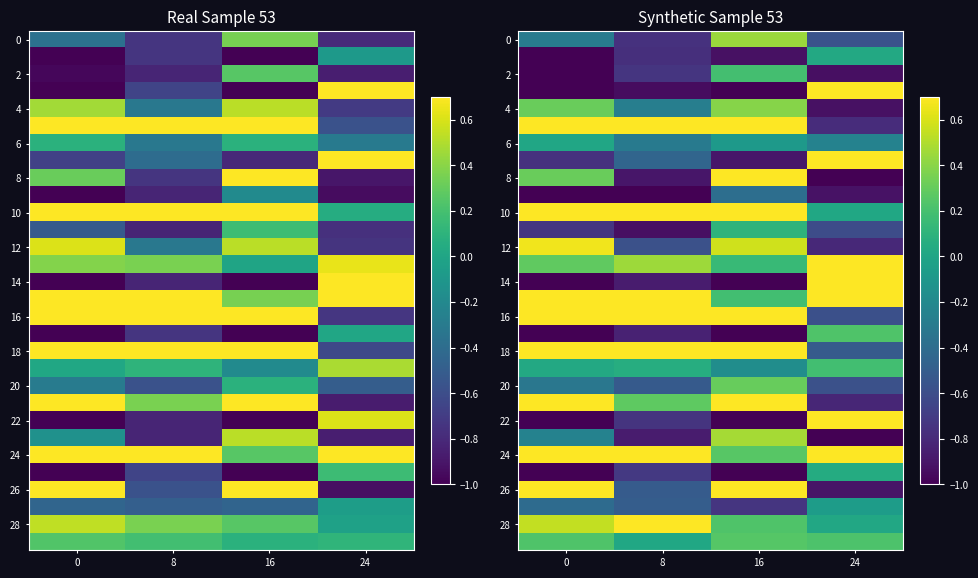

At how many categories does at least one series exceed 2?

3